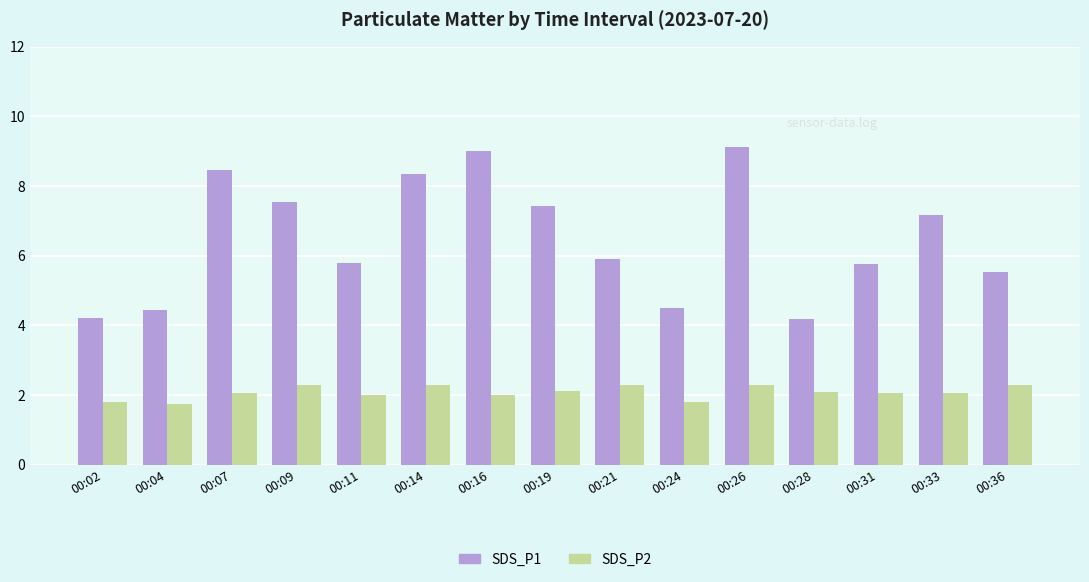

Count the number of categories in the chart.

15